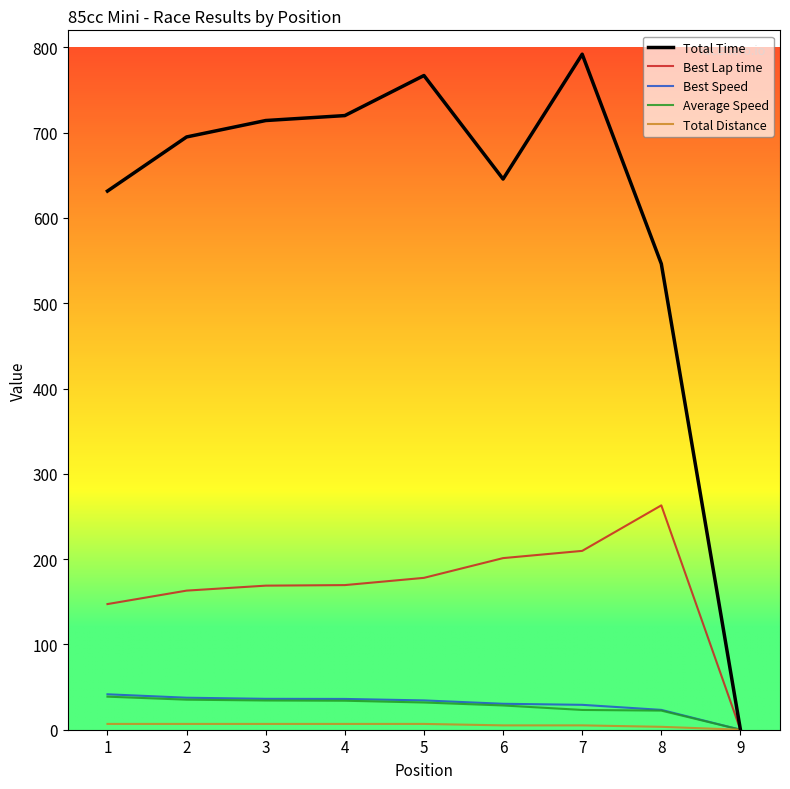

Which series has the largest range (max minus min)?

Total Time